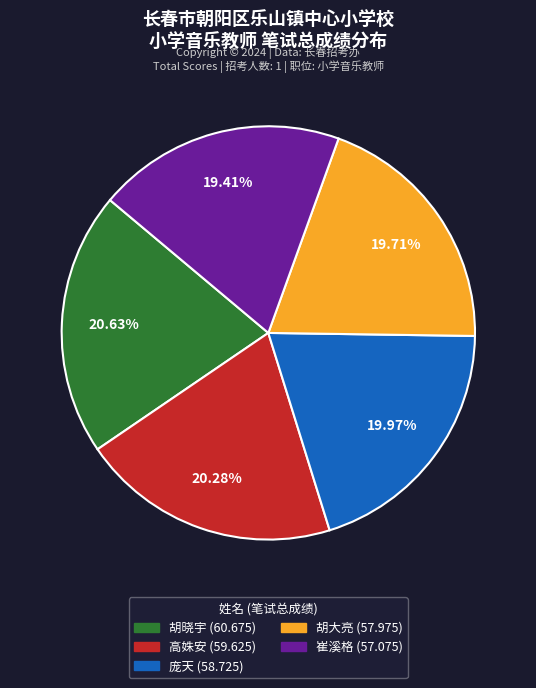

Does 胡晓宇 account for over 50% of the chart?

No